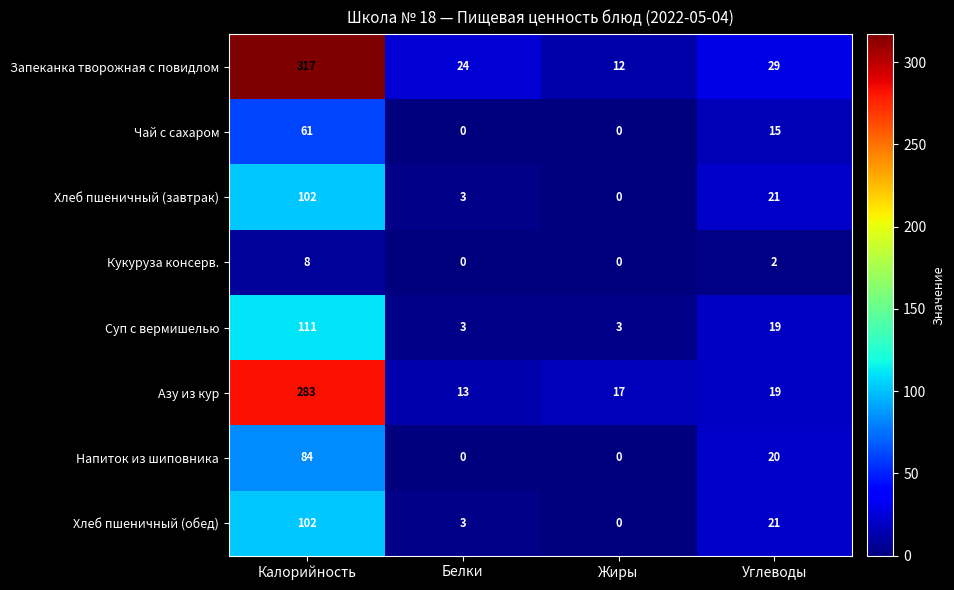

At which category is the sum across all series the highest?

Калорийность